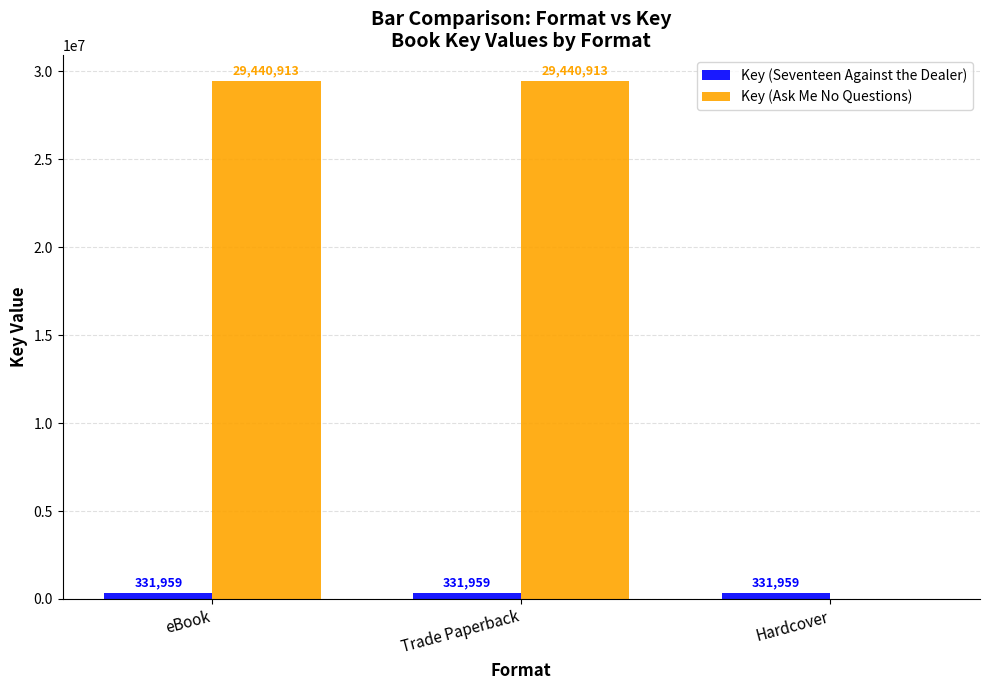

The Key (Ask Me No Questions) series shows 29440913 at eBook. True or false?

True